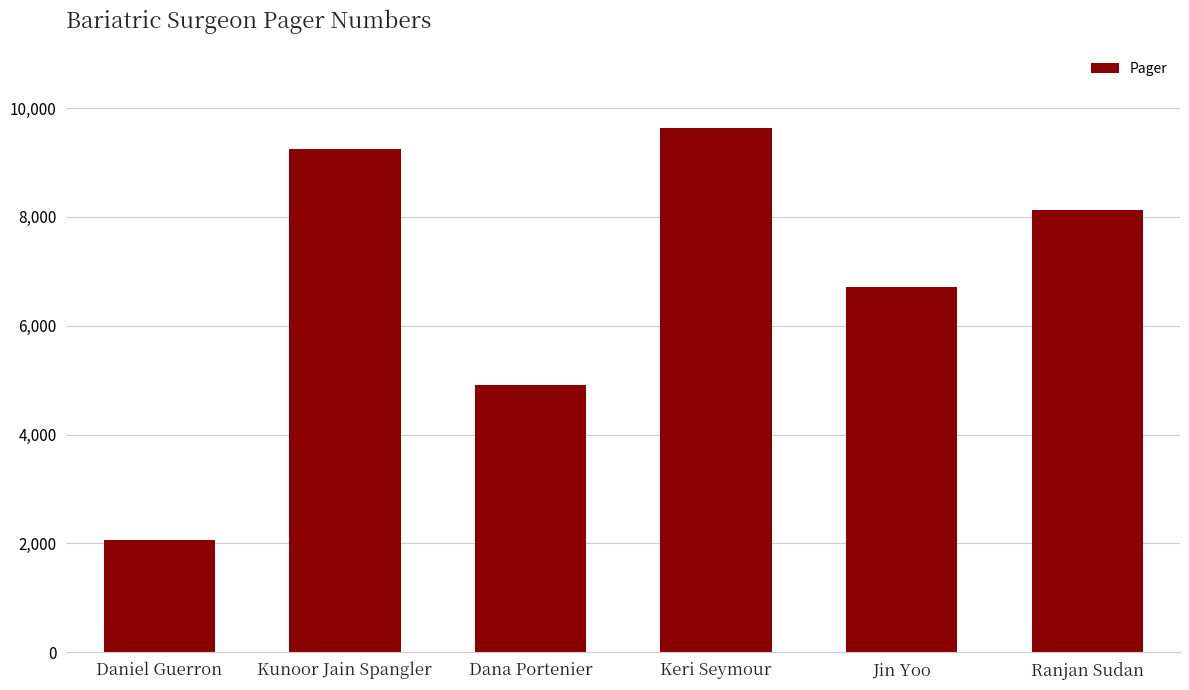

Which category has the lowest value across all series?

Daniel Guerron